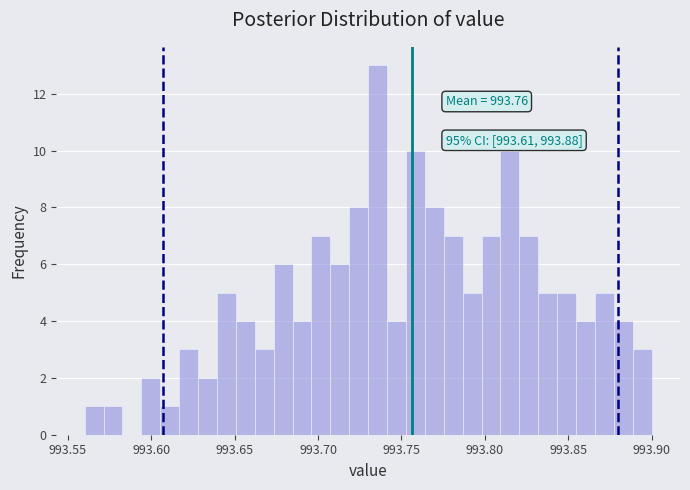

Around what value on the x-axis is the tallest bar? Give the approximate position of its centre, as read against the axis.

993.735